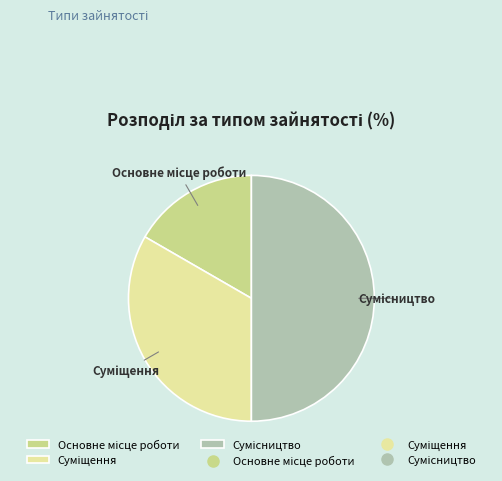

To the nearest percent, what is the average slice percentage?

33%